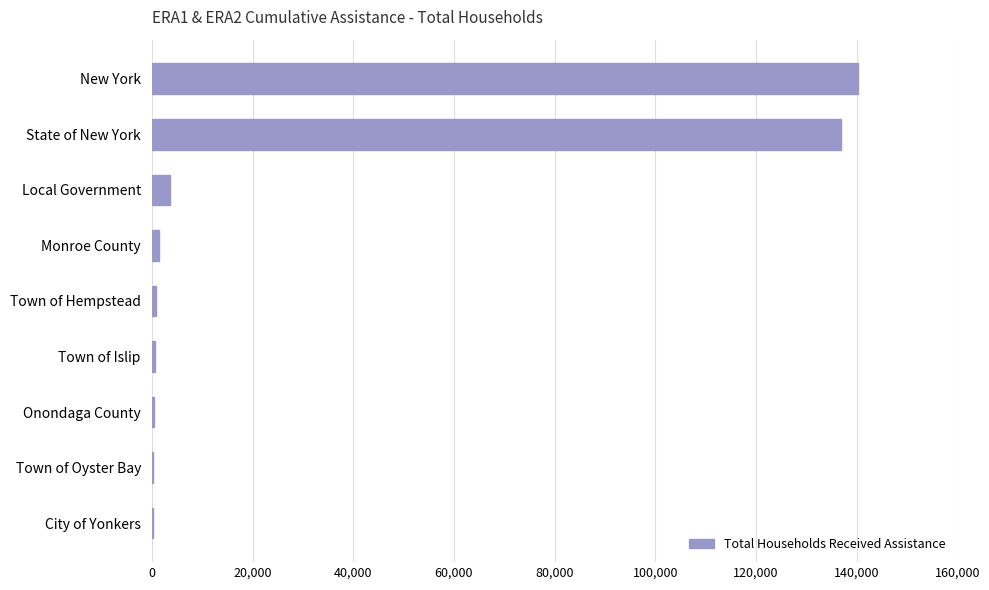

What is the sum of all values?

284125